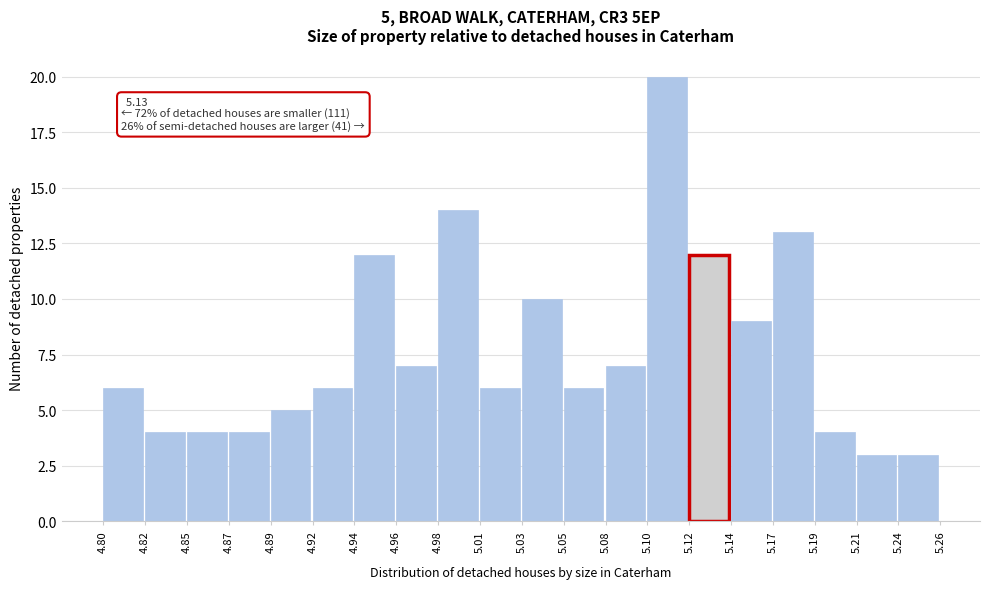

Which range on the x-axis has the tallest bar?

5.10 to 5.12